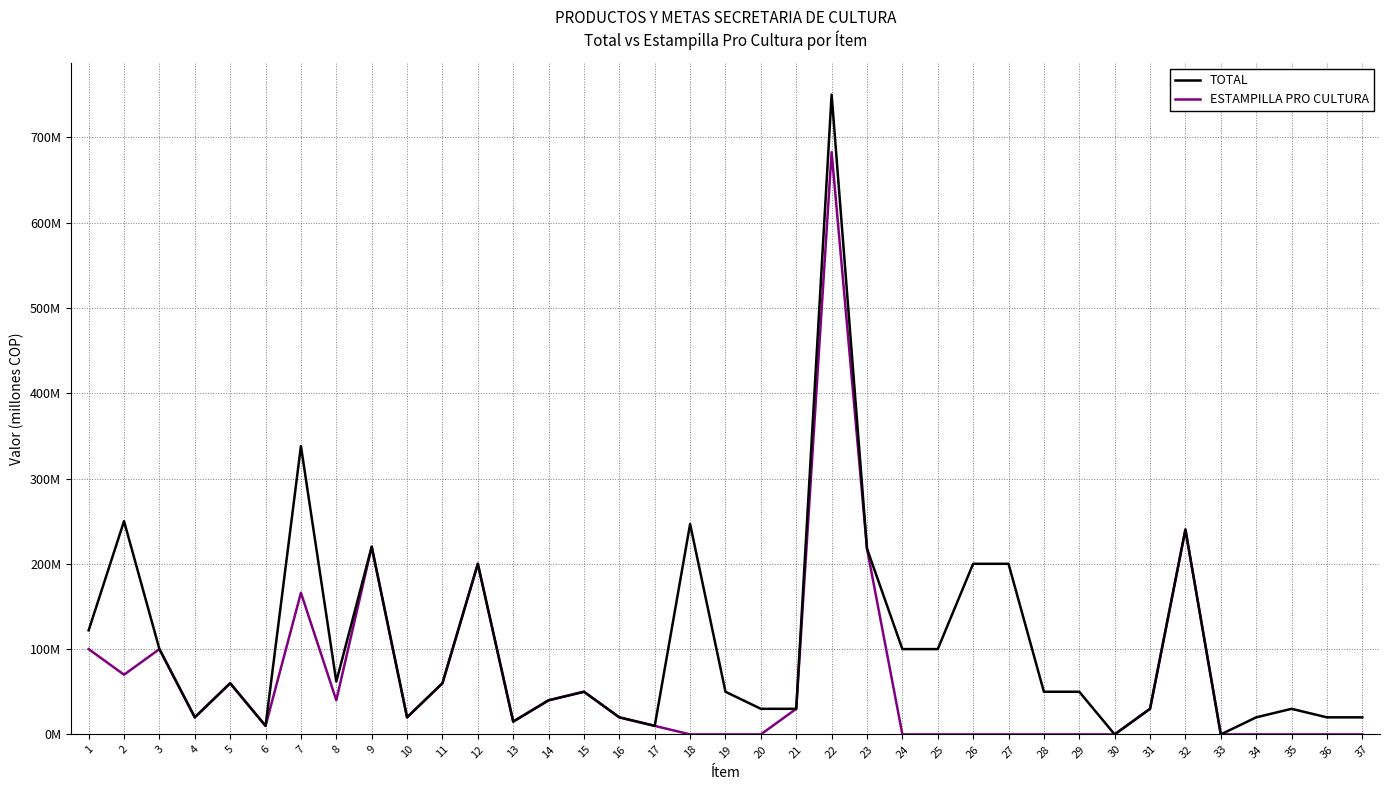

What is the difference between the maximum and minimum values in the TOTAL series?

750.0